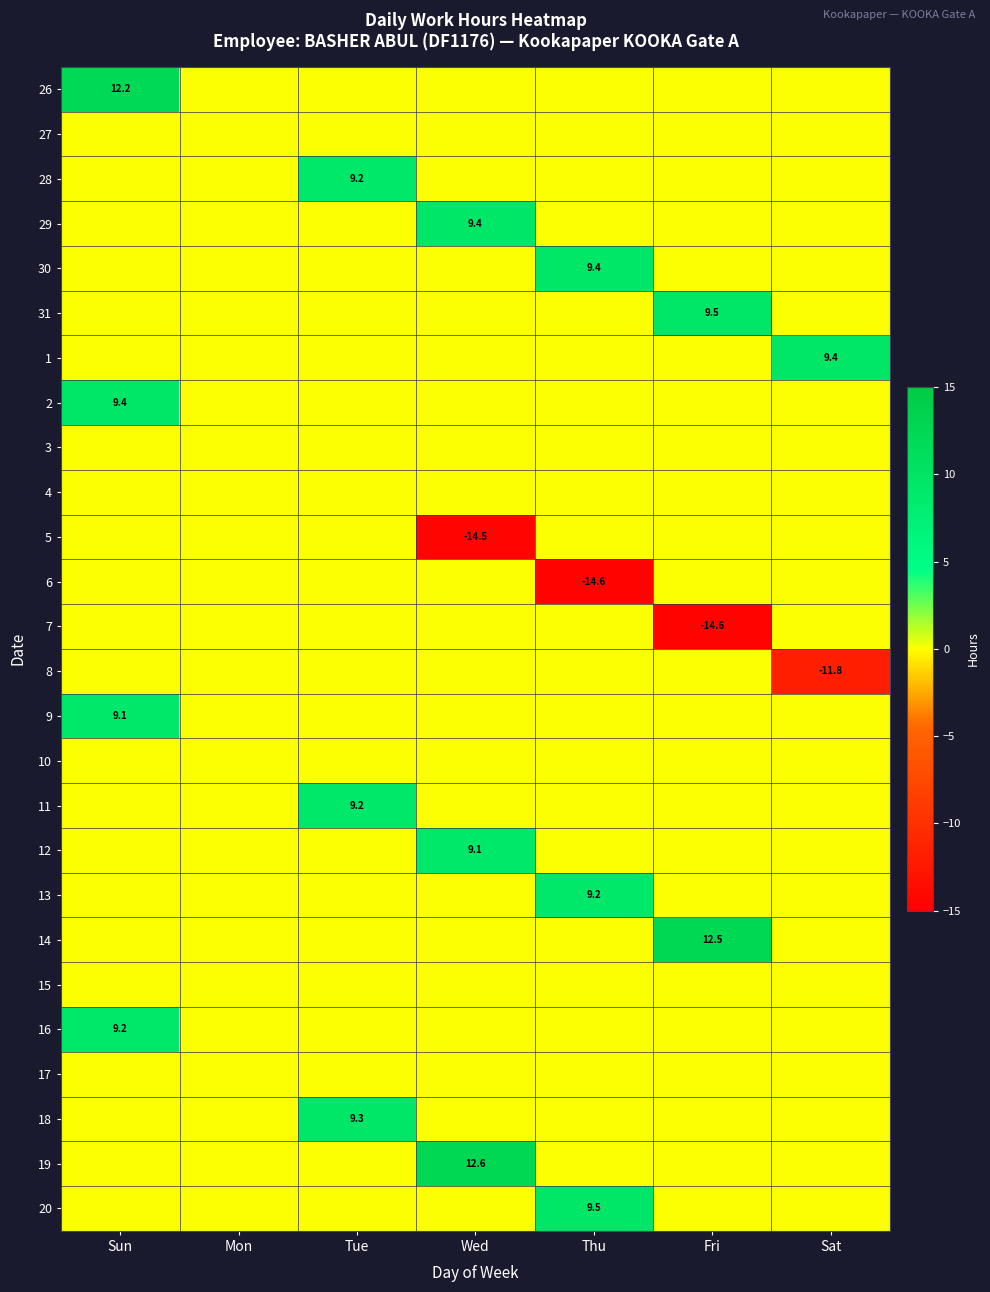

The value of 29 at Wed is 2.2. True or false?

False